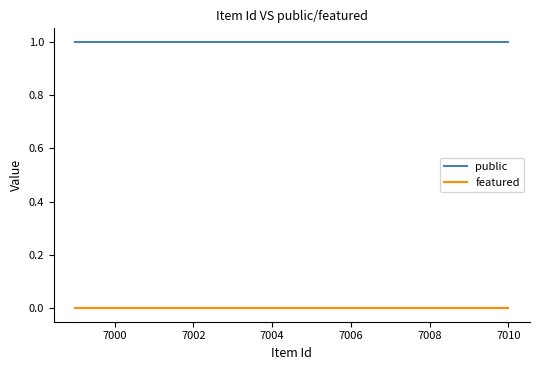

List the series in order of their peak value, lowest first.

featured, public